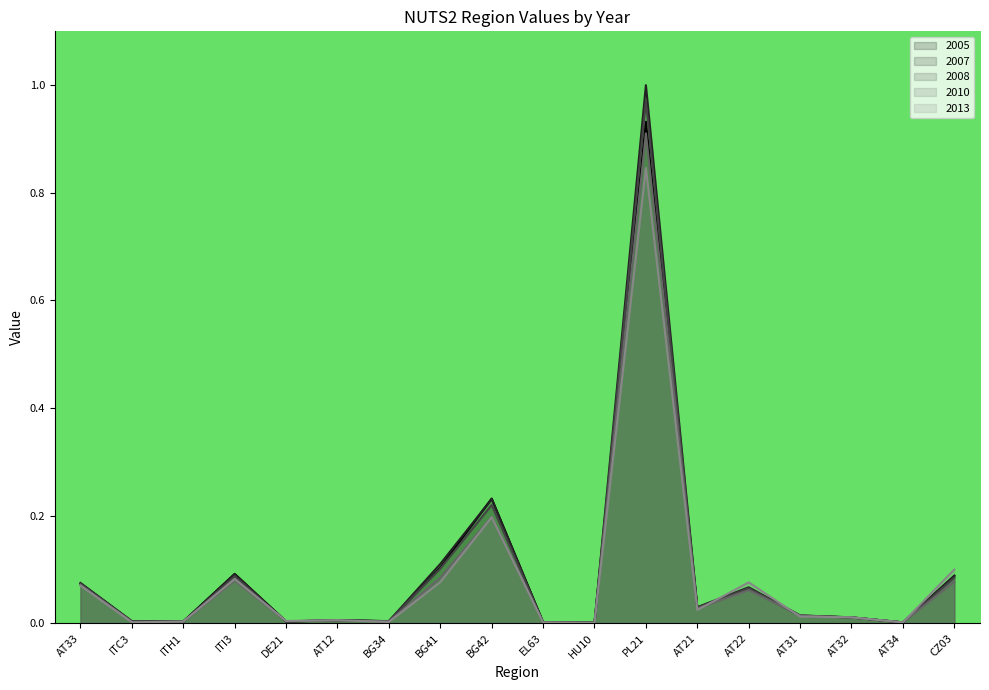

True or false: 2008 has more than 2 points higher than both neighbors.

True